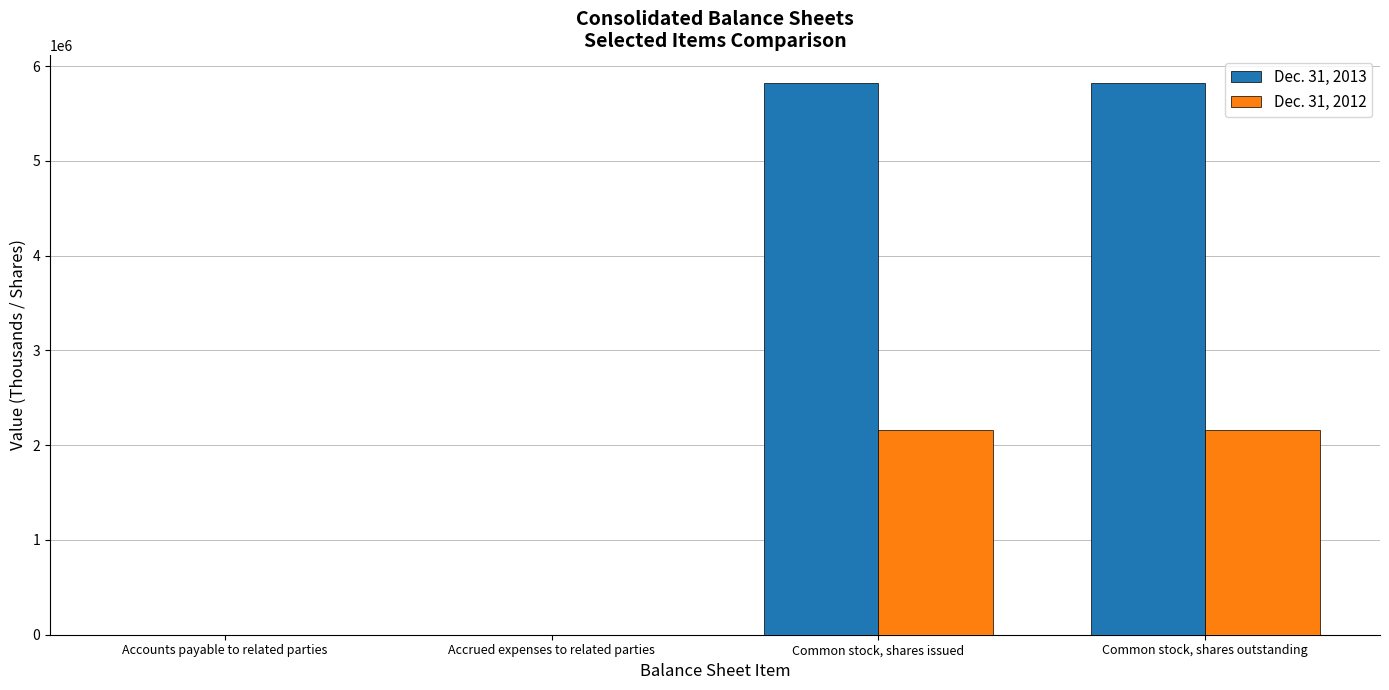

Is it true that Dec. 31, 2012 equals 3728995 at Common stock, shares issued?

False